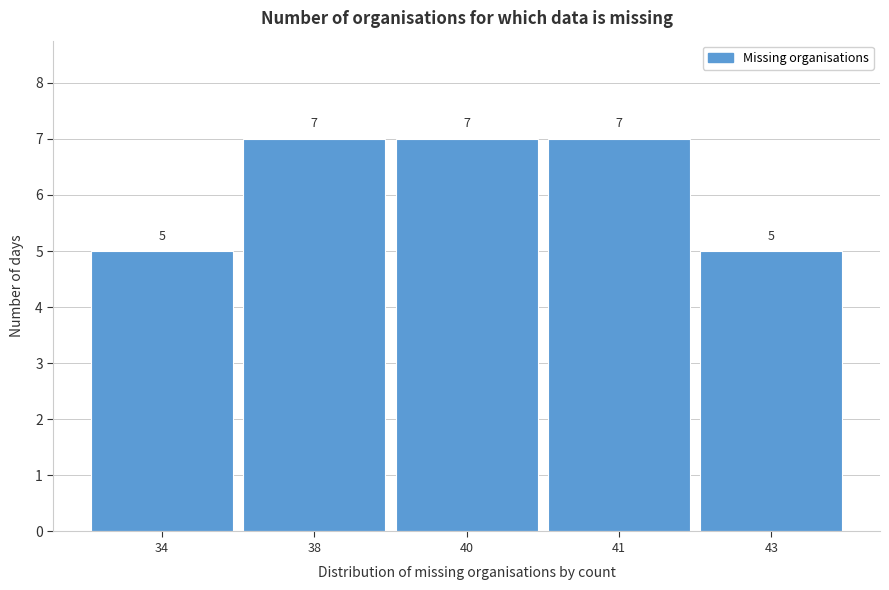

Reading left to right, transcribe all the data shown in this chart.

34=5	38=7	40=7	41=7	43=5